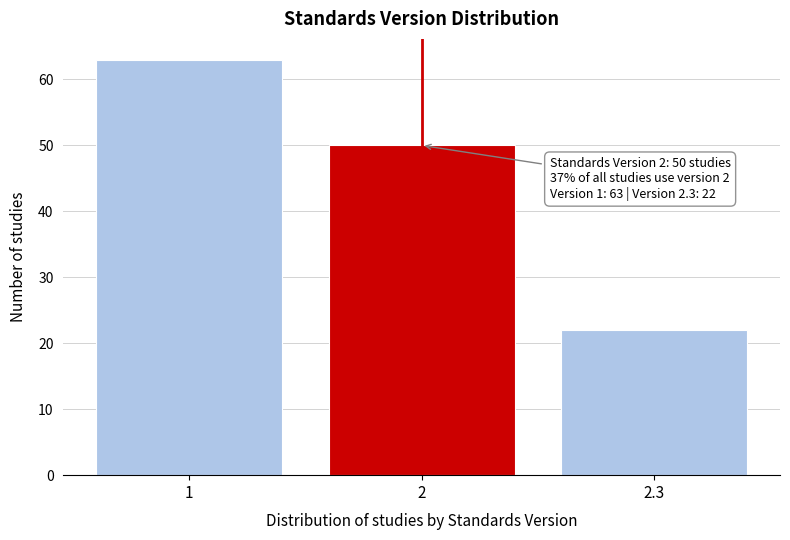

Reading left to right, list all the values displayed in this chart.

63	50	22